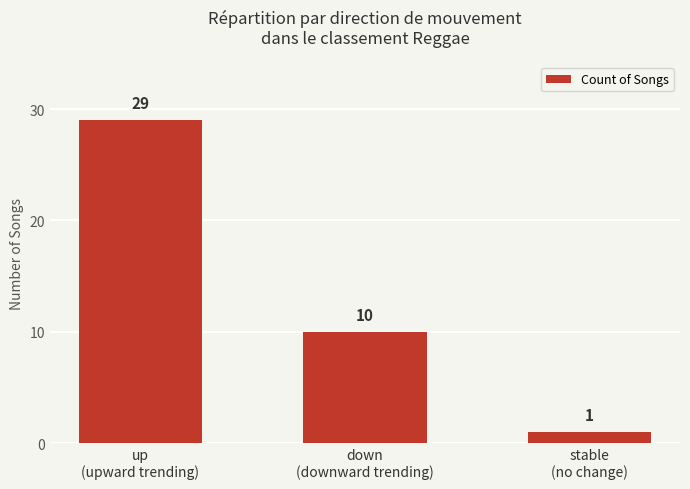

What is the value of the 2nd bar from the left?

10